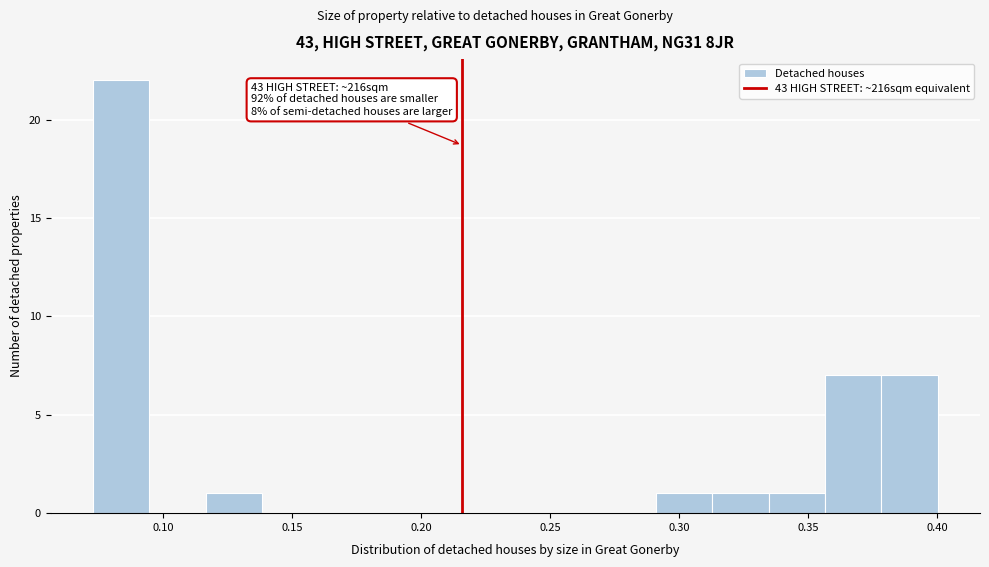

Over which range of the x-axis is the bar tallest?

0.075 to 0.095